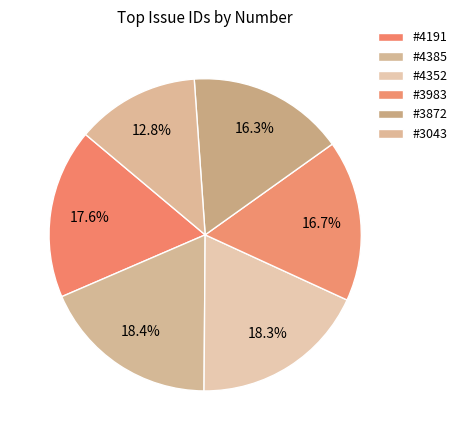

How many segments does this pie chart have?

6